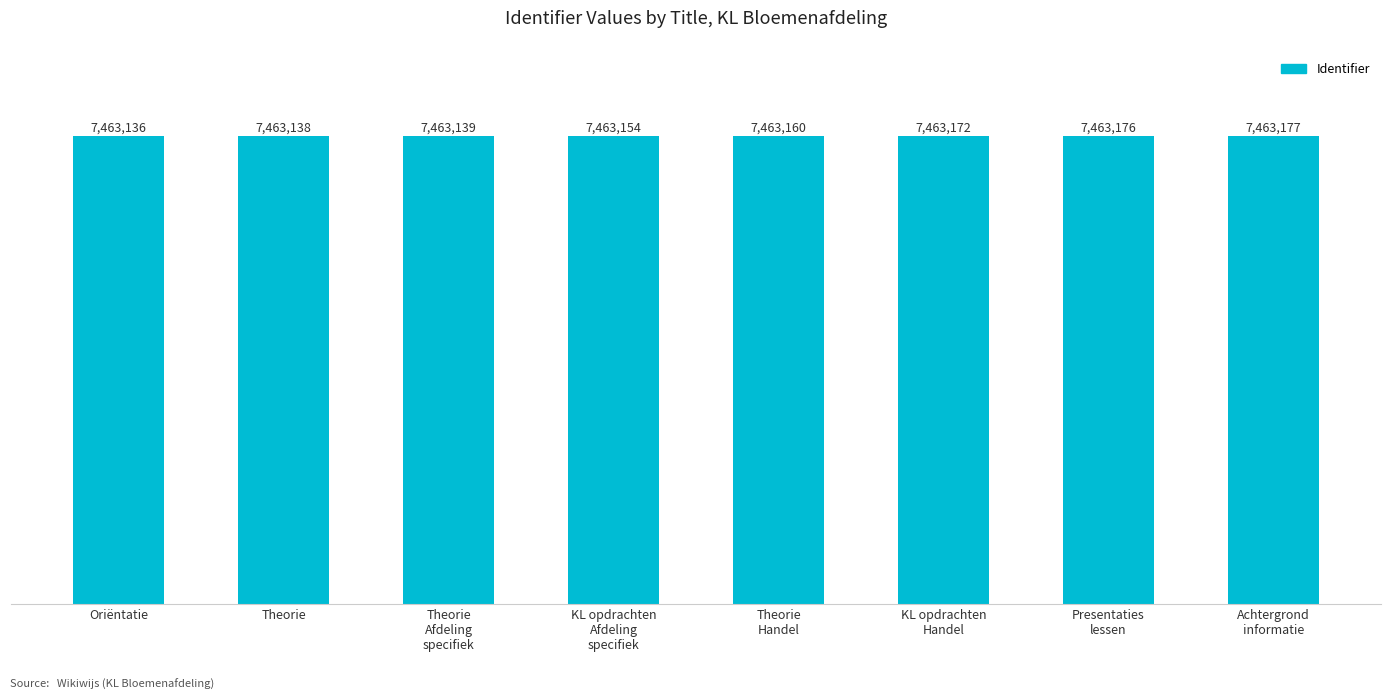

Are the bars horizontal?

No